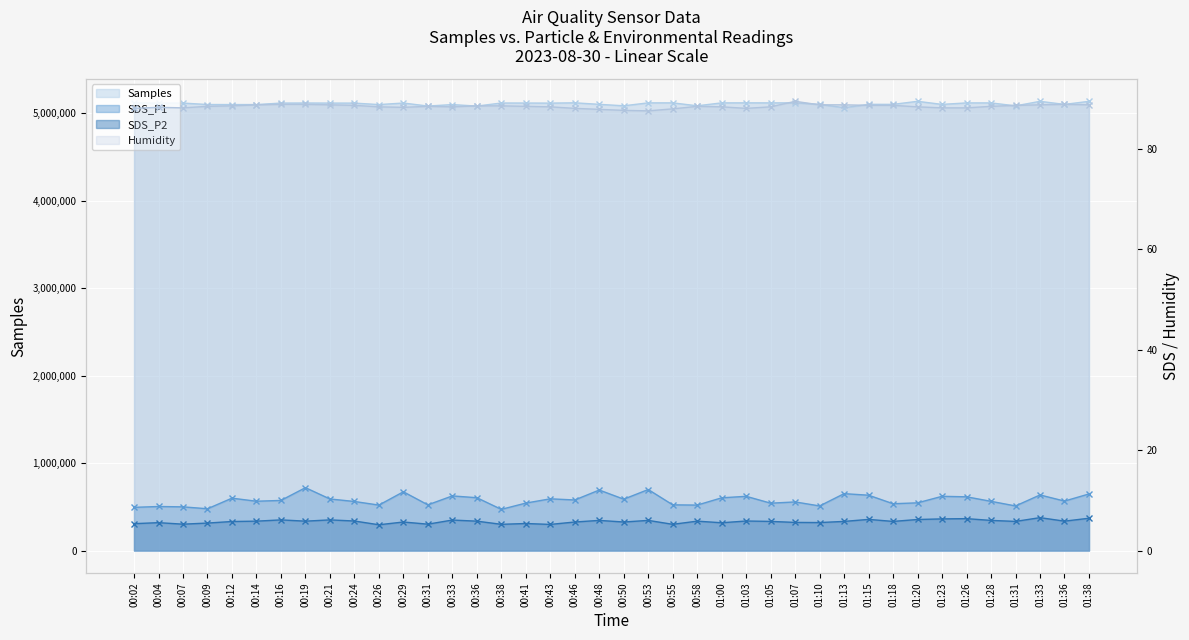

Reading left to right, list all the values displayed in this chart.

Samples: 00:02=5116616.0	00:04=5115555.0	00:07=5115503.0	00:09=5098874.0	00:12=5098502.0	00:14=5098390.0	00:16=5115405.0	00:19=5116332.0	00:21=5115253.0	00:24=5115124.0	00:26=5098273.0	00:29=5115990.0	00:31=5081516.0	00:33=5098167.0	00:36=5081147.0	00:38=5116099.0	00:41=5115861.0	00:43=5114925.0	00:46=5118353.0	00:48=5101013.0	00:50=5084458.0	00:53=5117938.0	00:55=5117943.0	00:58=5084300.0	01:00=5117758.0	01:03=5118029.0	01:05=5117775.0	01:07=5117807.0	01:10=5100789.0	01:13=5062553.0	01:15=5100982.0	01:18=5100831.0	01:20=5135443.0	01:23=5100481.0	01:26=5117381.0	01:28=5117440.0	01:31=5083657.0	01:33=5135274.0	01:36=5100569.0	01:38=5135161.0
SDS_P1: 00:02=8.6	00:04=8.8	00:07=8.7	00:09=8.3	00:12=10.4	00:14=9.8	00:16=10.0	00:19=12.5	00:21=10.3	00:24=9.8	00:26=9.1	00:29=11.7	00:31=9.1	00:33=10.9	00:36=10.5	00:38=8.2	00:41=9.4	00:43=10.3	00:46=10.1	00:48=12.1	00:50=10.2	00:53=12.2	00:55=9.1	00:58=9.1	01:00=10.5	01:03=10.8	01:05=9.4	01:07=9.7	01:10=8.9	01:13=11.3	01:15=11.0	01:18=9.3	01:20=9.5	01:23=10.8	01:26=10.7	01:28=9.8	01:31=8.9	01:33=11.1	01:36=9.8	01:38=11.3
SDS_P2: 00:02=5.3	00:04=5.5	00:07=5.2	00:09=5.5	00:12=5.8	00:14=5.8	00:16=6.1	00:19=5.8	00:21=6.1	00:24=5.9	00:26=5.1	00:29=5.7	00:31=5.2	00:33=6.1	00:36=5.8	00:38=5.2	00:41=5.4	00:43=5.2	00:46=5.7	00:48=6.0	00:50=5.7	00:53=6.0	00:55=5.2	00:58=5.8	01:00=5.5	01:03=5.9	01:05=5.8	01:07=5.6	01:10=5.6	01:13=5.8	01:15=6.2	01:18=5.8	01:20=6.2	01:23=6.3	01:26=6.3	01:28=6.0	01:31=5.8	01:33=6.5	01:36=5.8	01:38=6.4
Humidity: 00:02=88.1	00:04=88.3	00:07=88.2	00:09=88.5	00:12=88.6	00:14=88.8	00:16=88.9	00:19=88.9	00:21=88.8	00:24=88.7	00:26=88.4	00:29=88.3	00:31=88.5	00:33=88.4	00:36=88.6	00:38=88.6	00:41=88.5	00:43=88.4	00:46=88.1	00:48=87.9	00:50=87.7	00:53=87.6	00:55=88.0	00:58=88.5	01:00=88.4	01:03=88.1	01:05=88.4	01:07=89.5	01:10=88.8	01:13=88.8	01:15=88.7	01:18=88.7	01:20=88.4	01:23=88.2	01:26=88.2	01:28=88.5	01:31=88.7	01:33=88.8	01:36=88.9	01:38=88.8